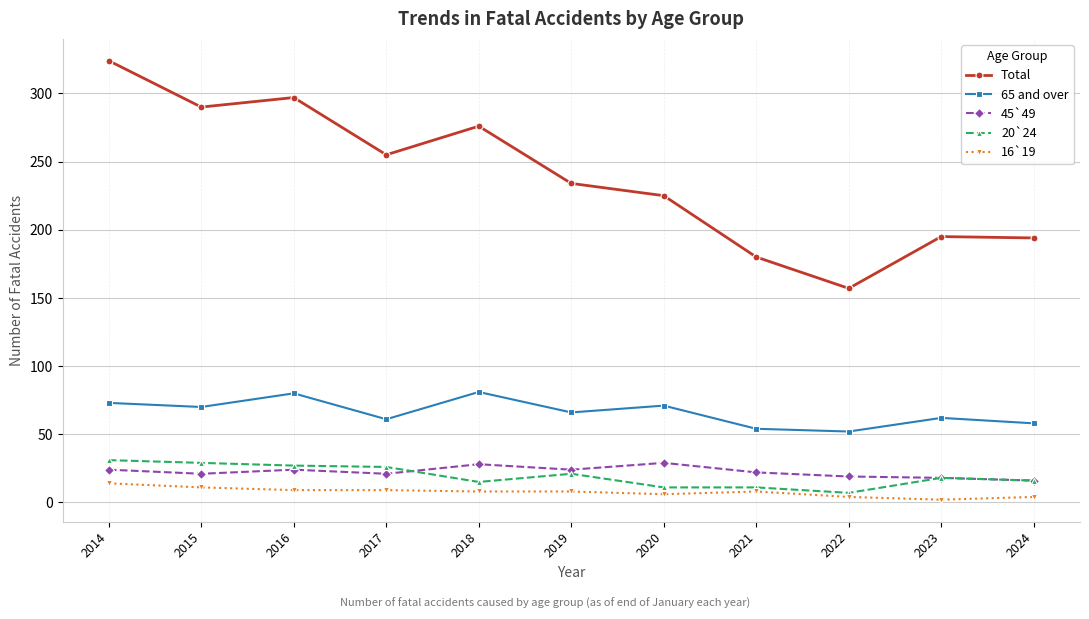

True or false: 65 and over has more than 2 interior local peaks.

True